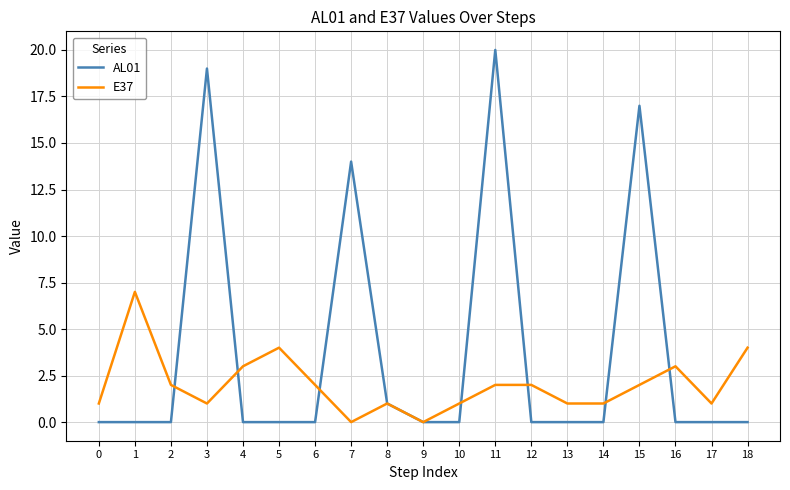

What is the difference between the maximum and minimum values in the AL01 series?

20